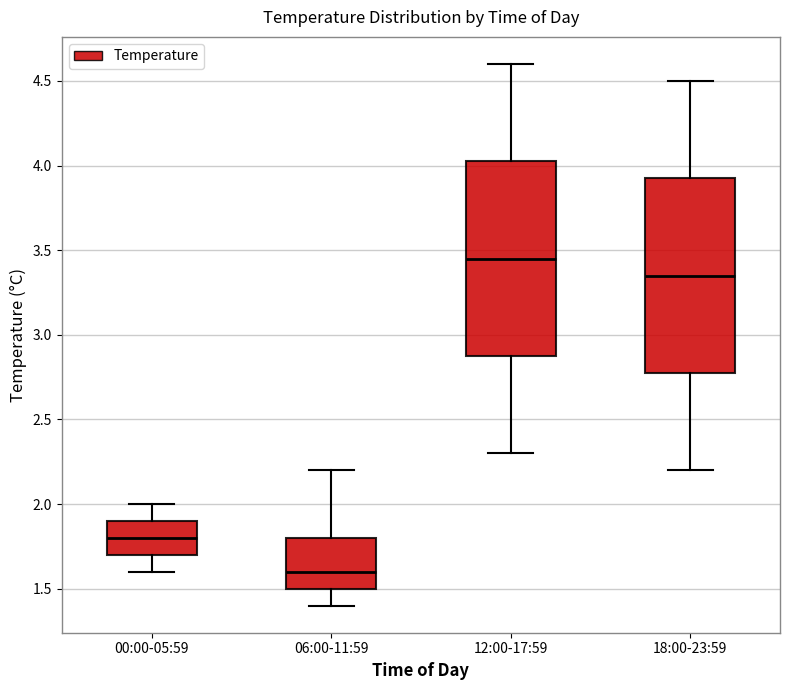

Which box's median line is the highest?

12:00-17:59